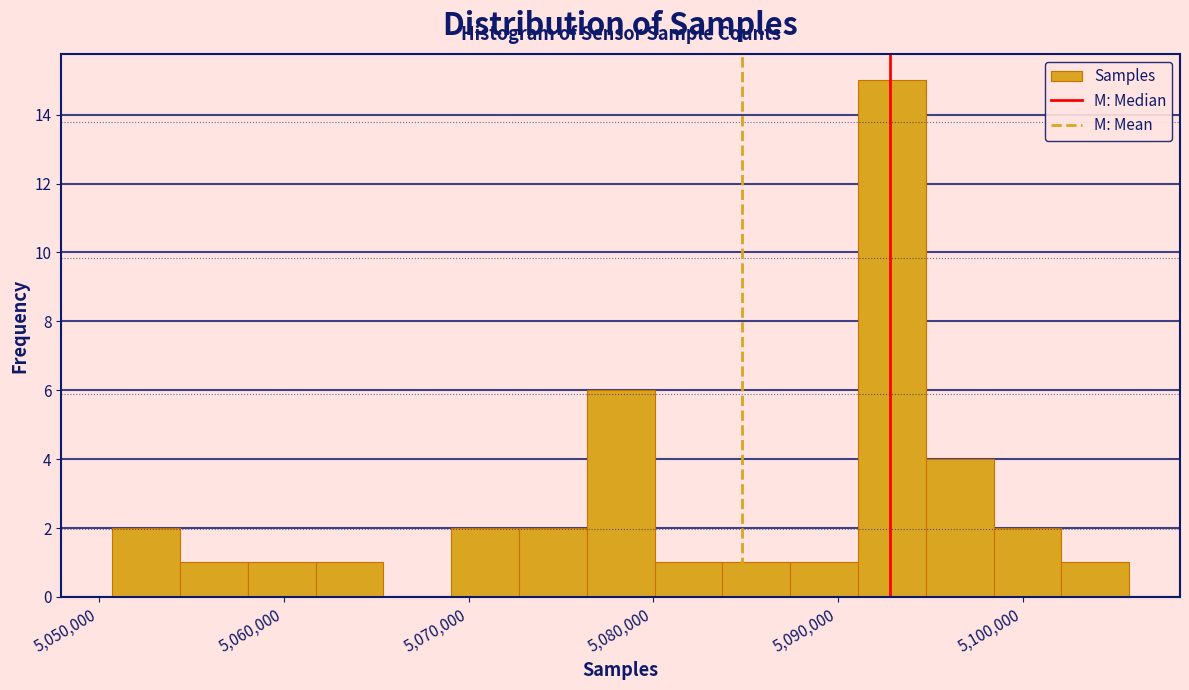

Around what value on the x-axis is the tallest bar? Give the approximate position of its centre, as read against the axis.

5093000